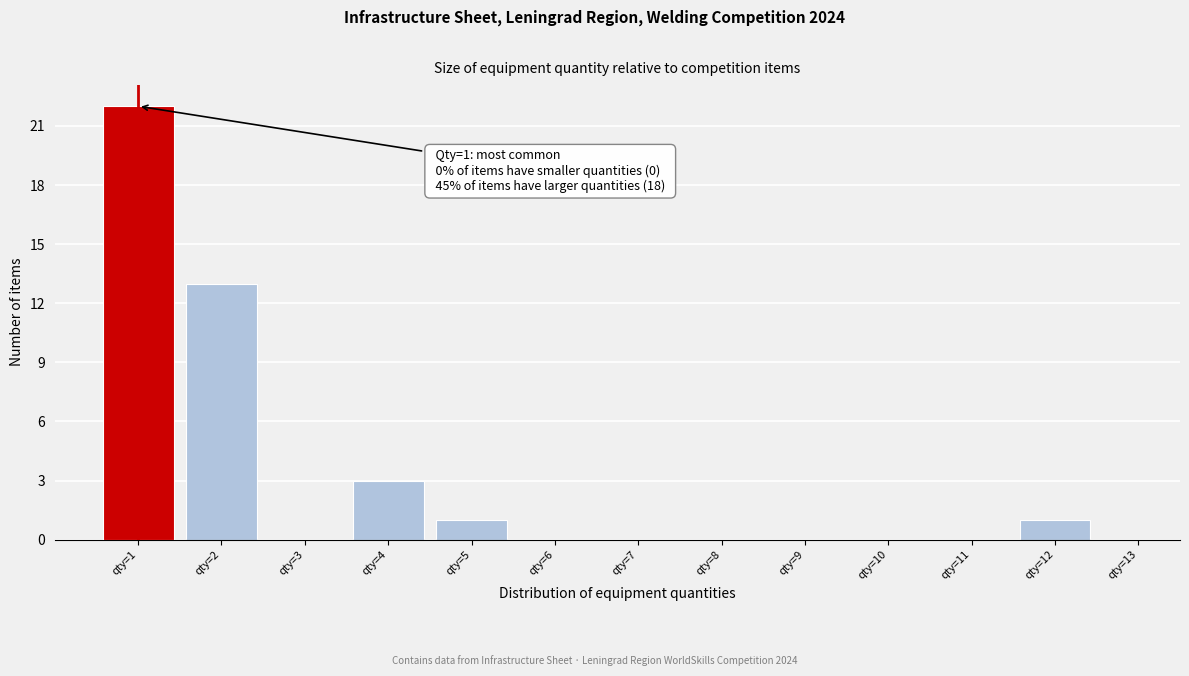

Which range on the x-axis has the tallest bar?

0.5 to 1.5